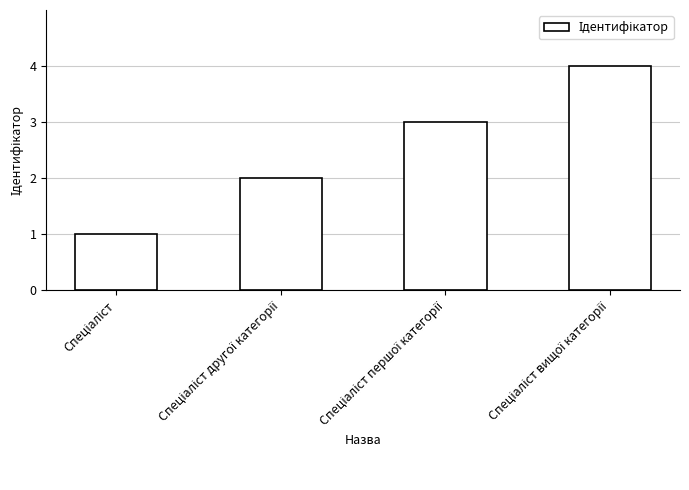

How many data points does each series have?

4